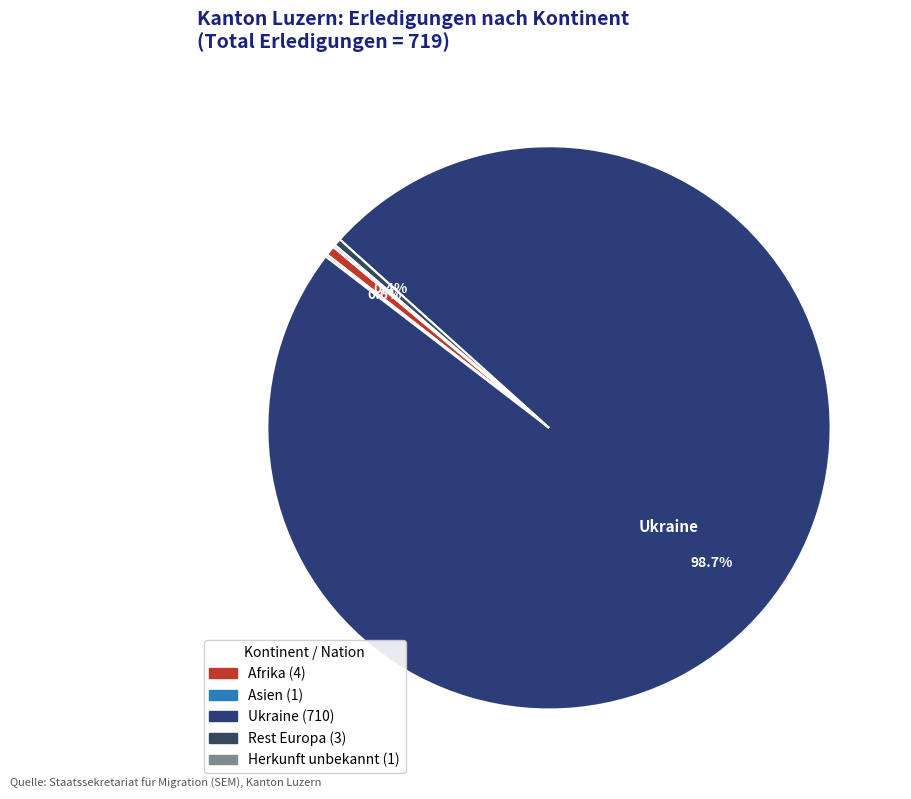

To the nearest percent, what is the difference between the largest and smallest slice percentages?

99%